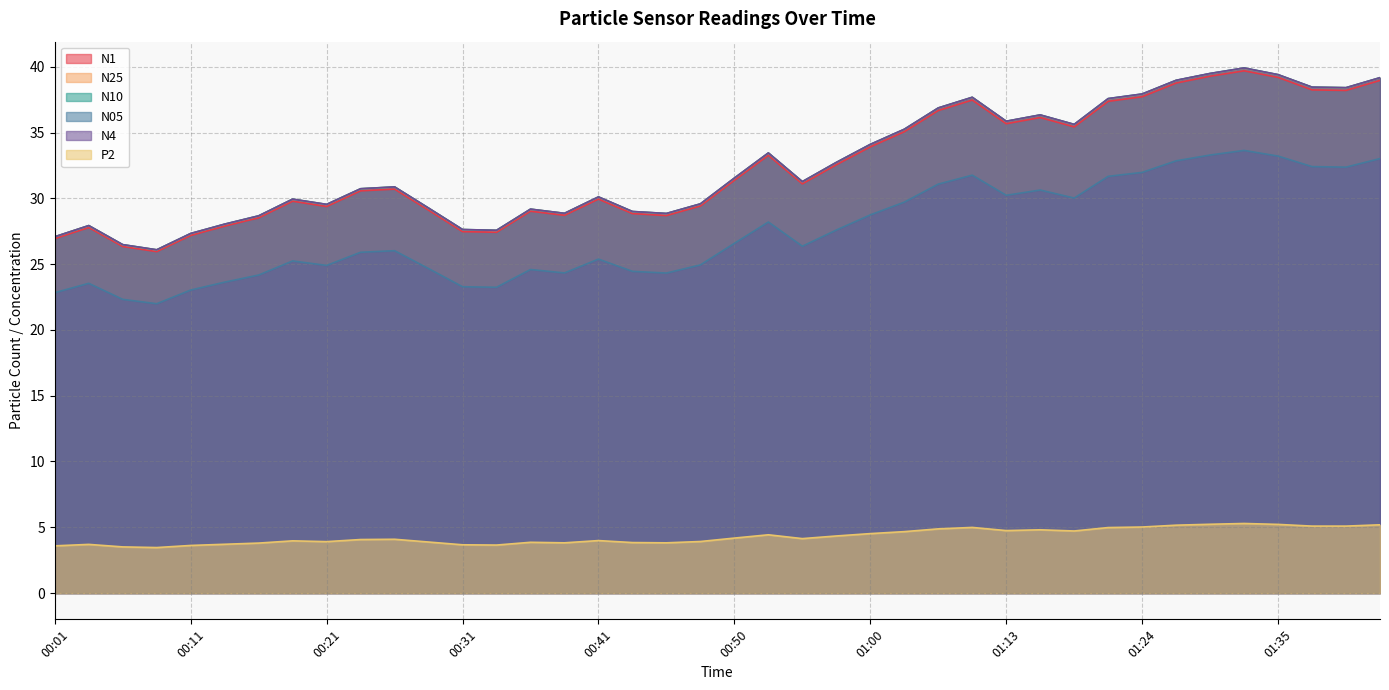

What is the label of the 8th point from the right?

01:24